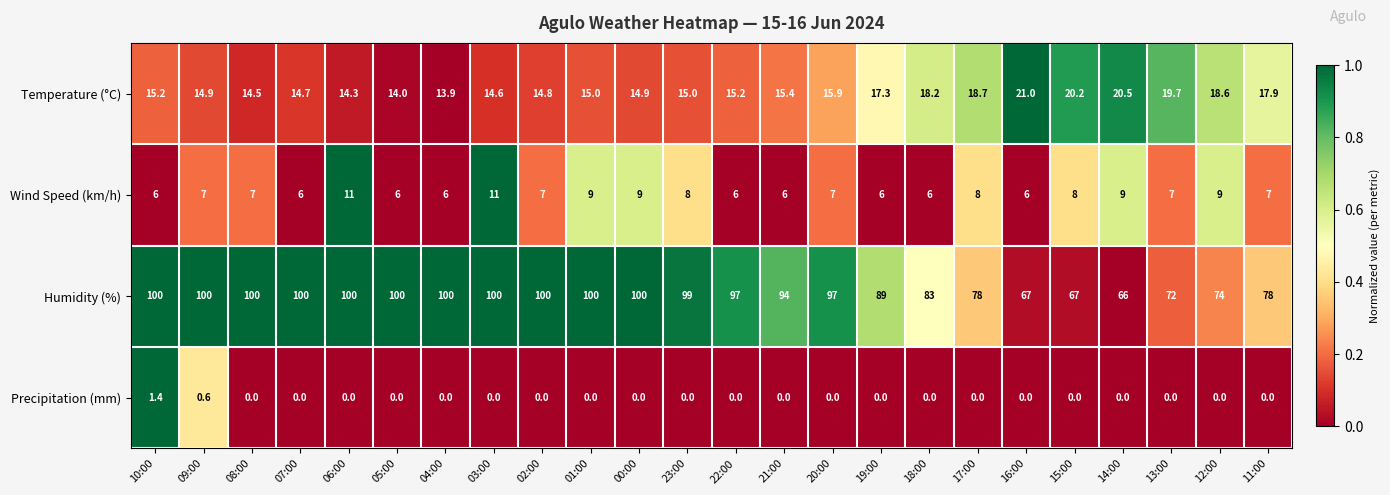

At how many categories does at least one series exceed 0?

24